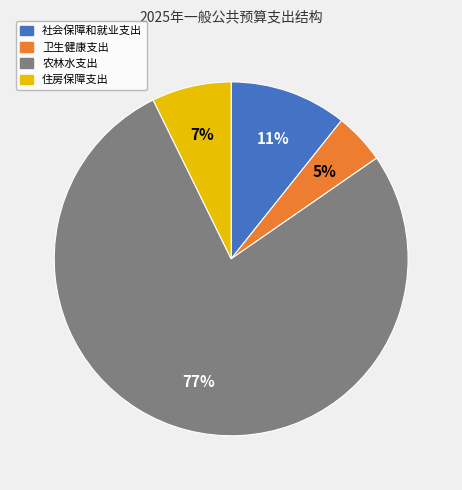

True or false: 住房保障支出 accounts for 20% of the total.

False